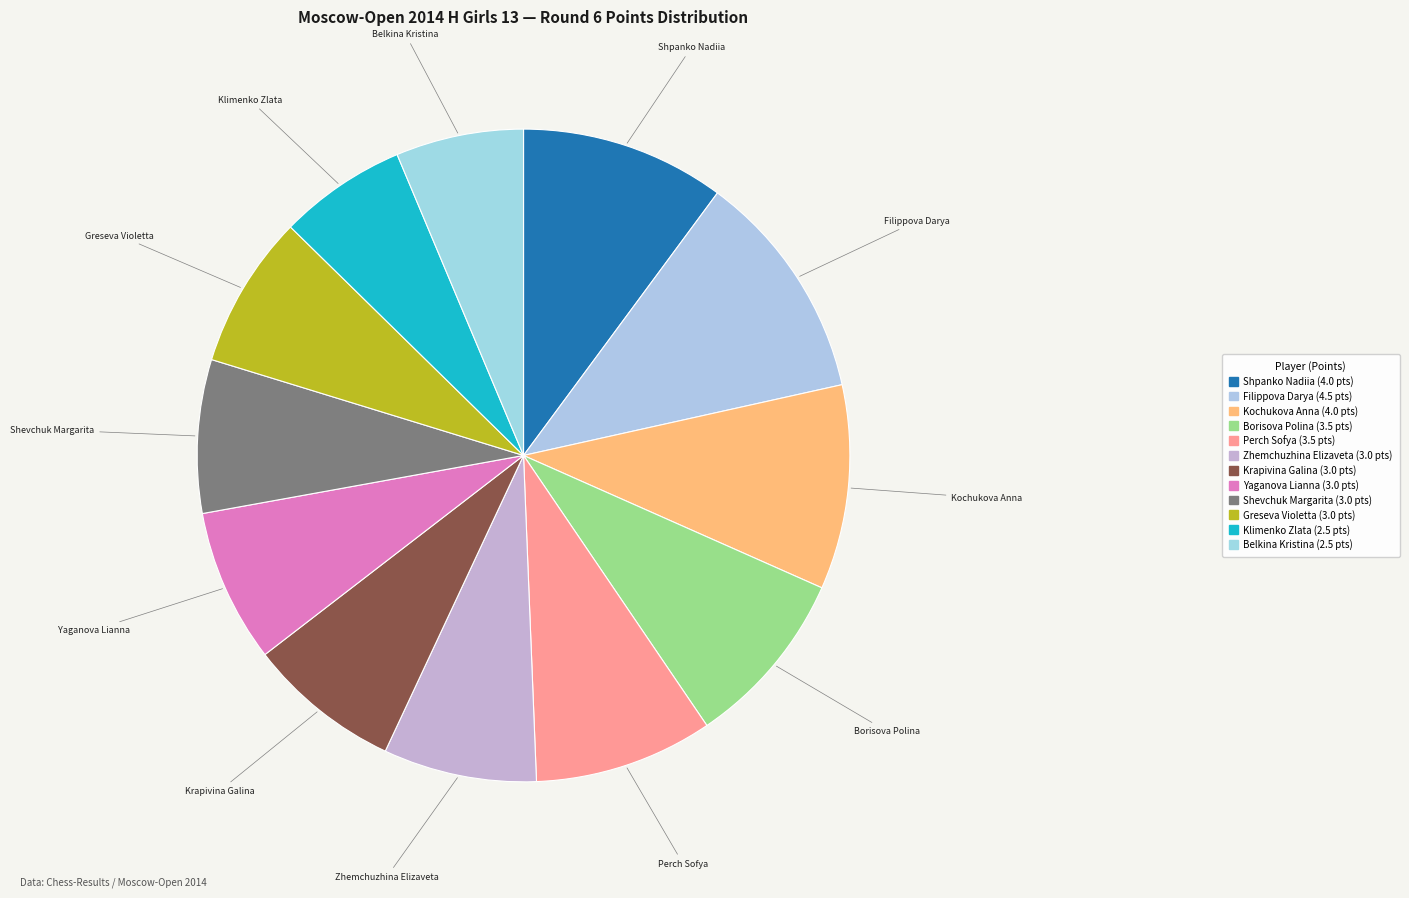

To the nearest percent, what portion does Yaganova Lianna represent?

8%